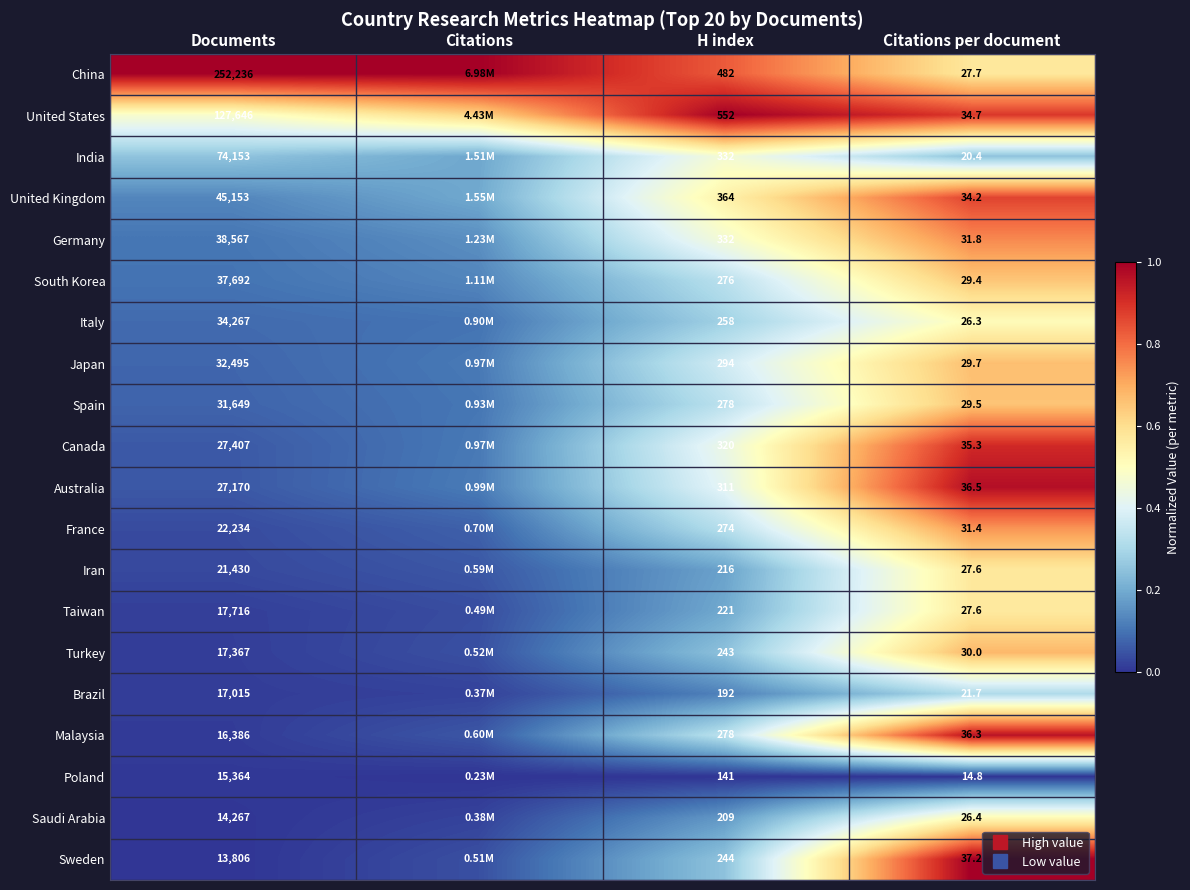

Count the number of data series in this chart.

20